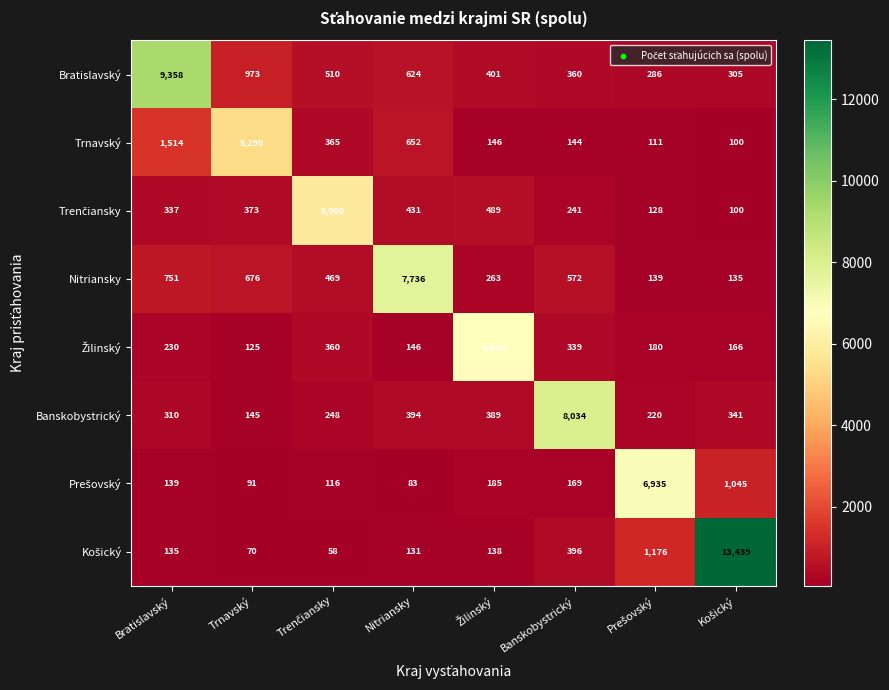

What is the difference between the highest and lowest values at Nitriansky?

7653